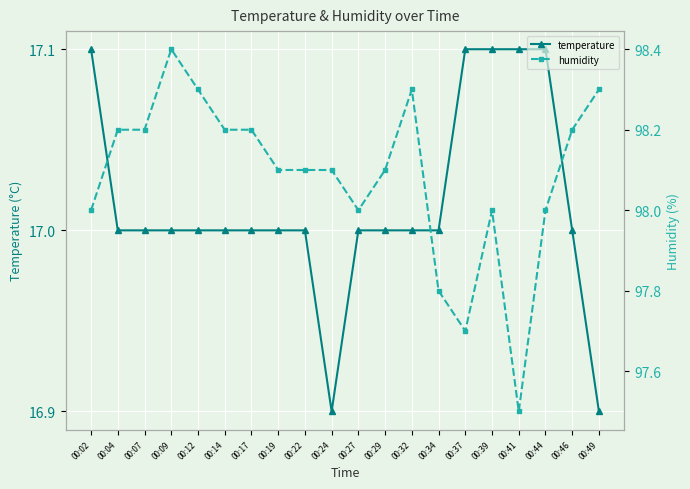

Reading right to left, extract all data points from this chart.

temperature: 00:49=16.9	00:46=17.0	00:44=17.1	00:41=17.1	00:39=17.1	00:37=17.1	00:34=17.0	00:32=17.0	00:29=17.0	00:27=17.0	00:24=16.9	00:22=17.0	00:19=17.0	00:17=17.0	00:14=17.0	00:12=17.0	00:09=17.0	00:07=17.0	00:04=17.0	00:02=17.1
humidity: 00:49=98.3	00:46=98.2	00:44=98.0	00:41=97.5	00:39=98.0	00:37=97.7	00:34=97.8	00:32=98.3	00:29=98.1	00:27=98.0	00:24=98.1	00:22=98.1	00:19=98.1	00:17=98.2	00:14=98.2	00:12=98.3	00:09=98.4	00:07=98.2	00:04=98.2	00:02=98.0